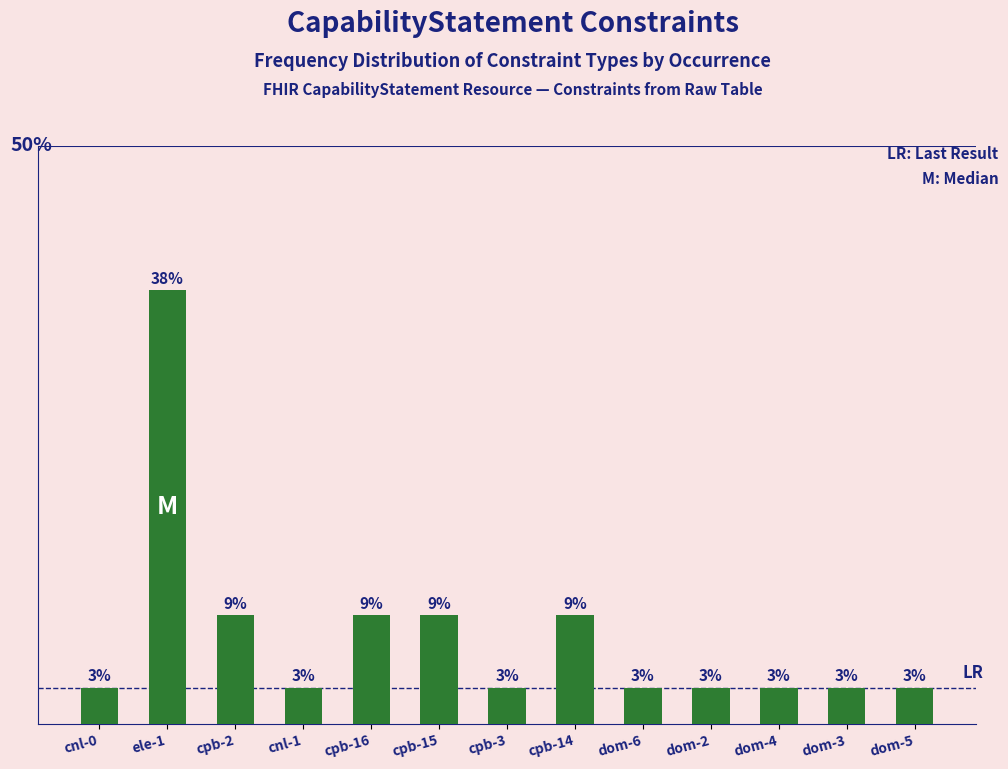

What is the ratio of the value at dom-6 to the value at dom-2?

1.0